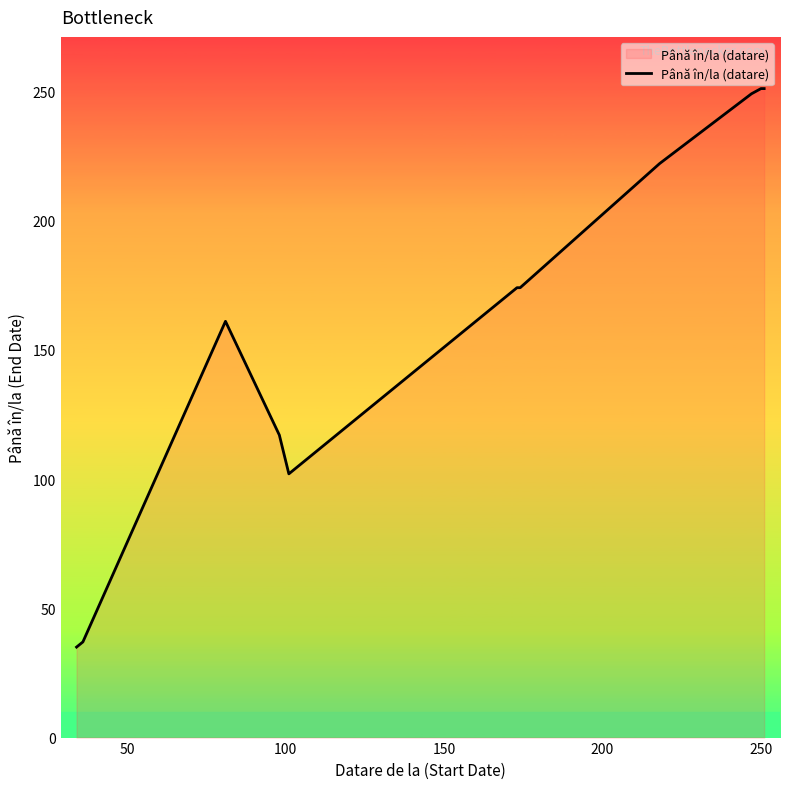

What is the value of the 17th point from the left?

173